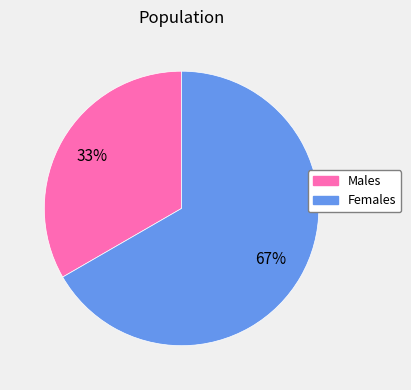

To the nearest percent, what is the average slice percentage?

50%